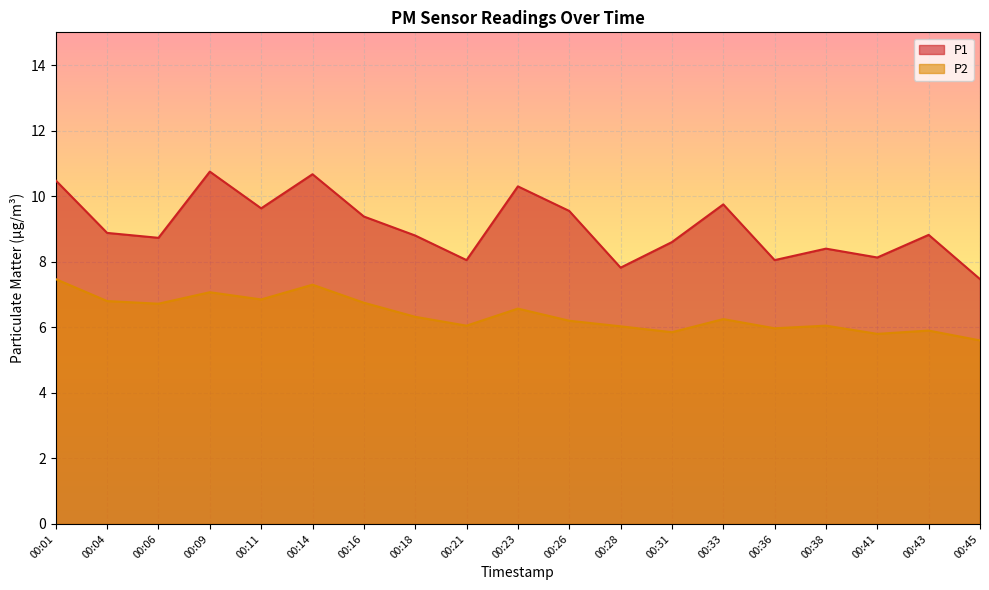

Is it true that P1 equals 11.5 at 00:41?

False